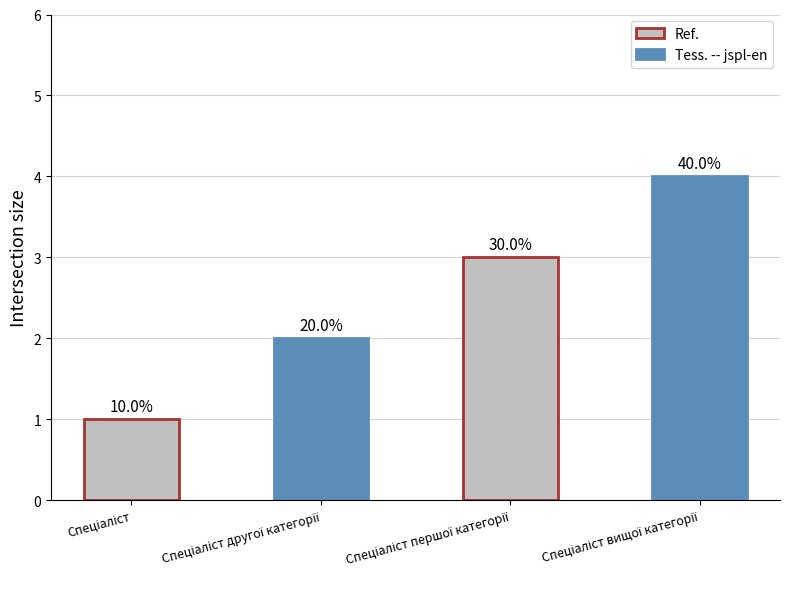

What is the label of the 1st bar from the left?

Спеціаліст